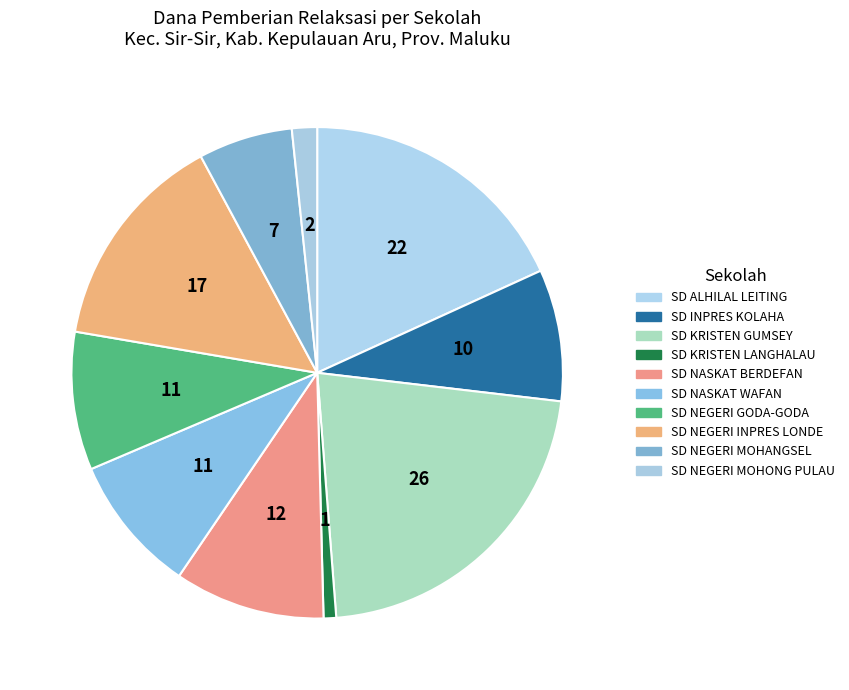

Count the number of slices in the pie.

10